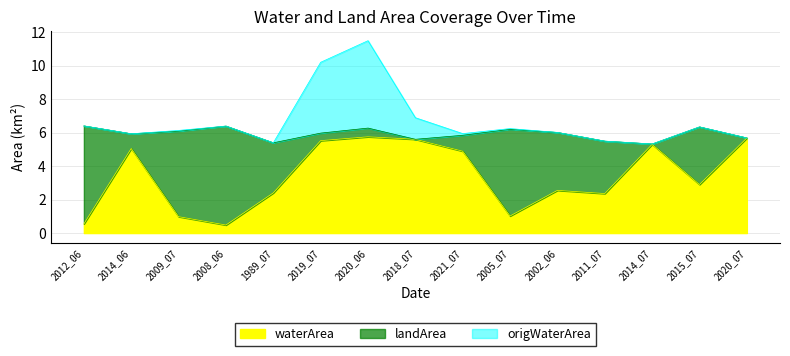

What is the maximum value shown in the chart?

5.9